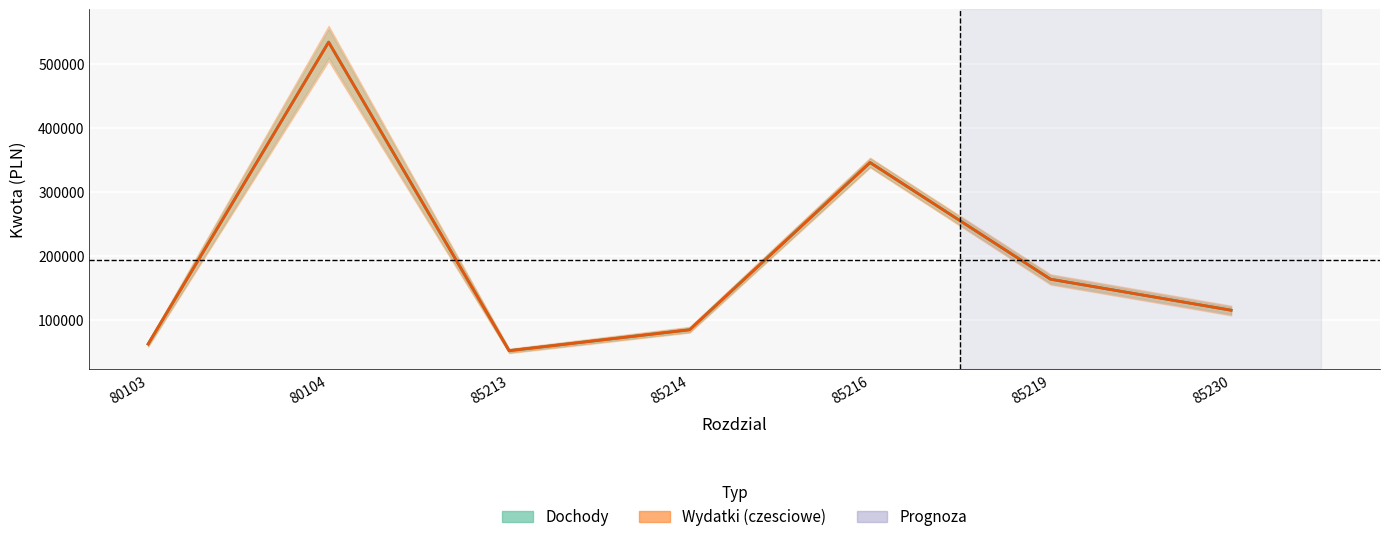

Which label corresponds to the largest value in the chart?

80104